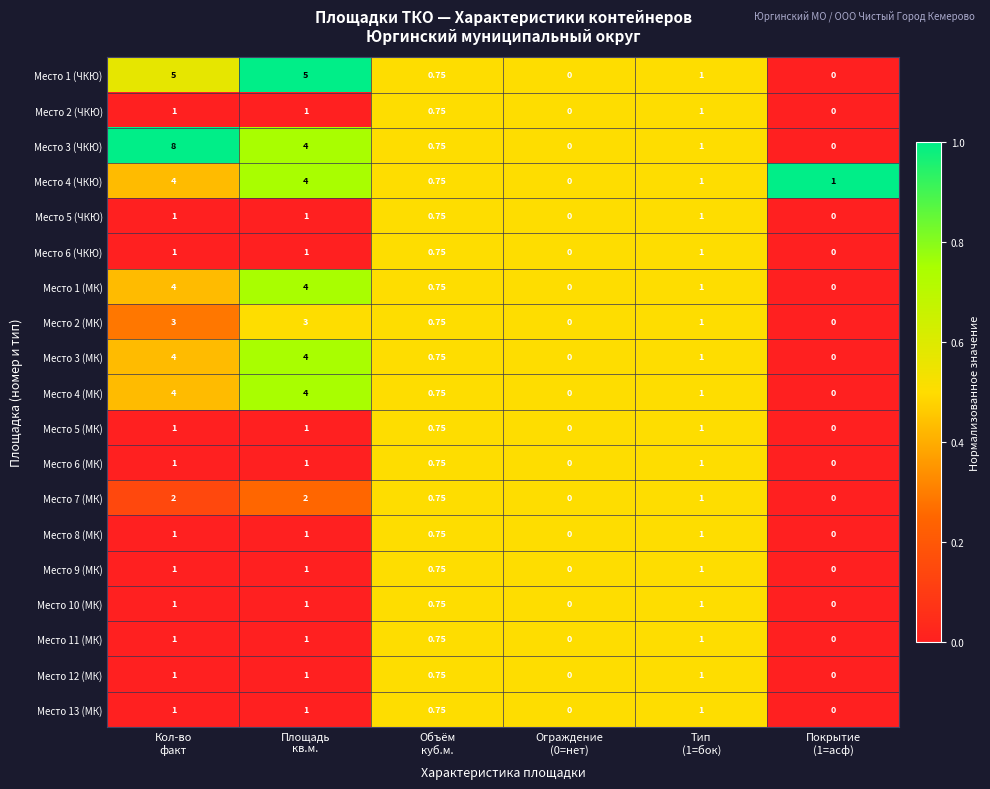

How many data points does each series have?

6